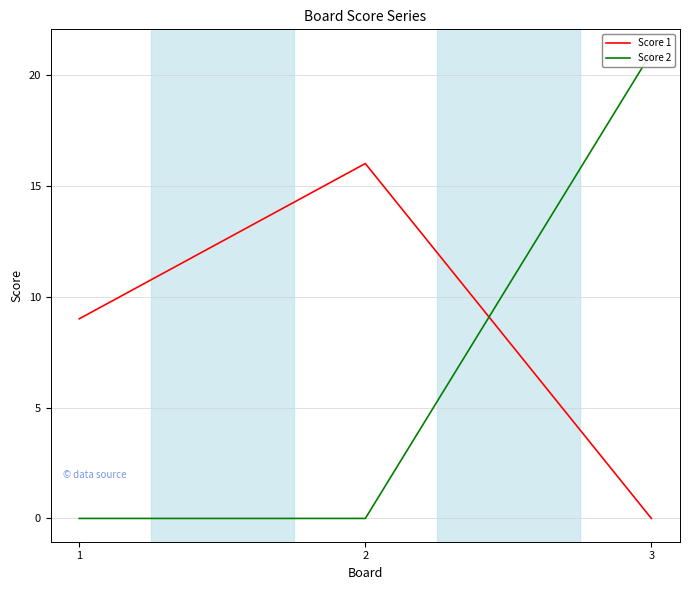

The Score 1 series shows 16 at 2. True or false?

True